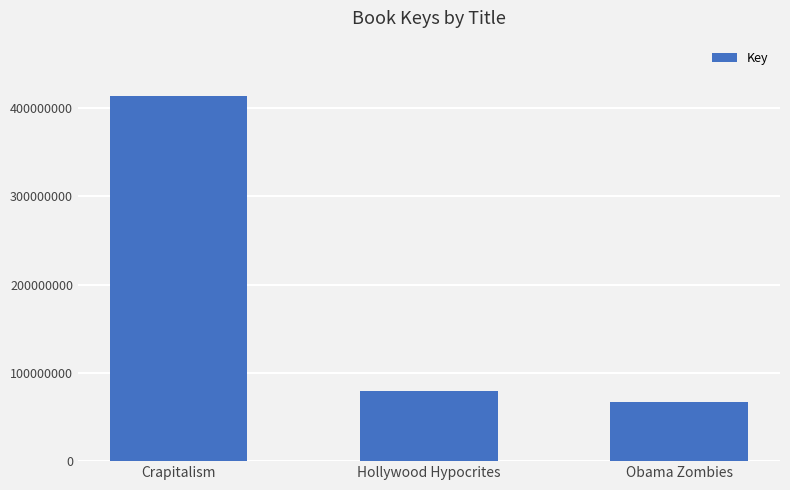

List the labels in order of value, smallest first.

Obama Zombies, Hollywood Hypocrites, Crapitalism